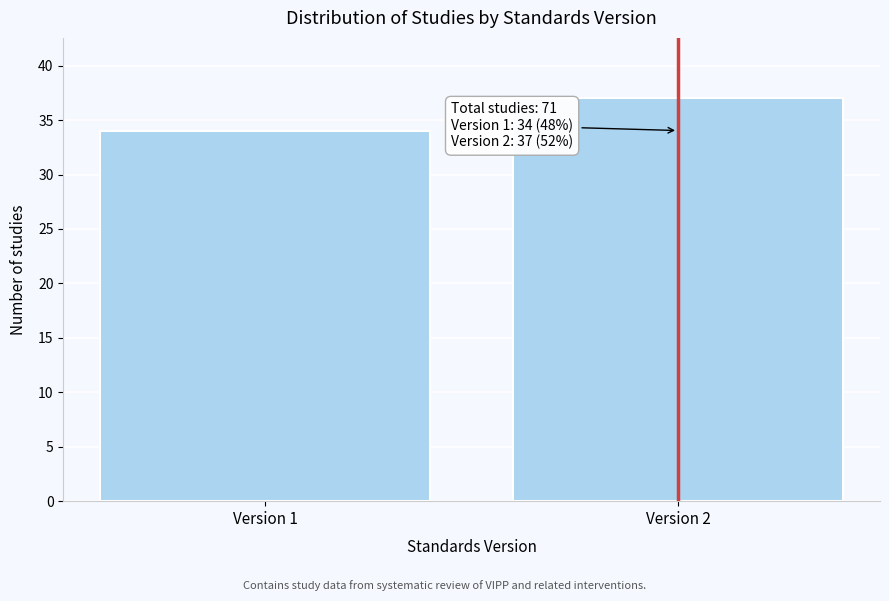

Reading left to right, transcribe all the data shown in this chart.

34	37